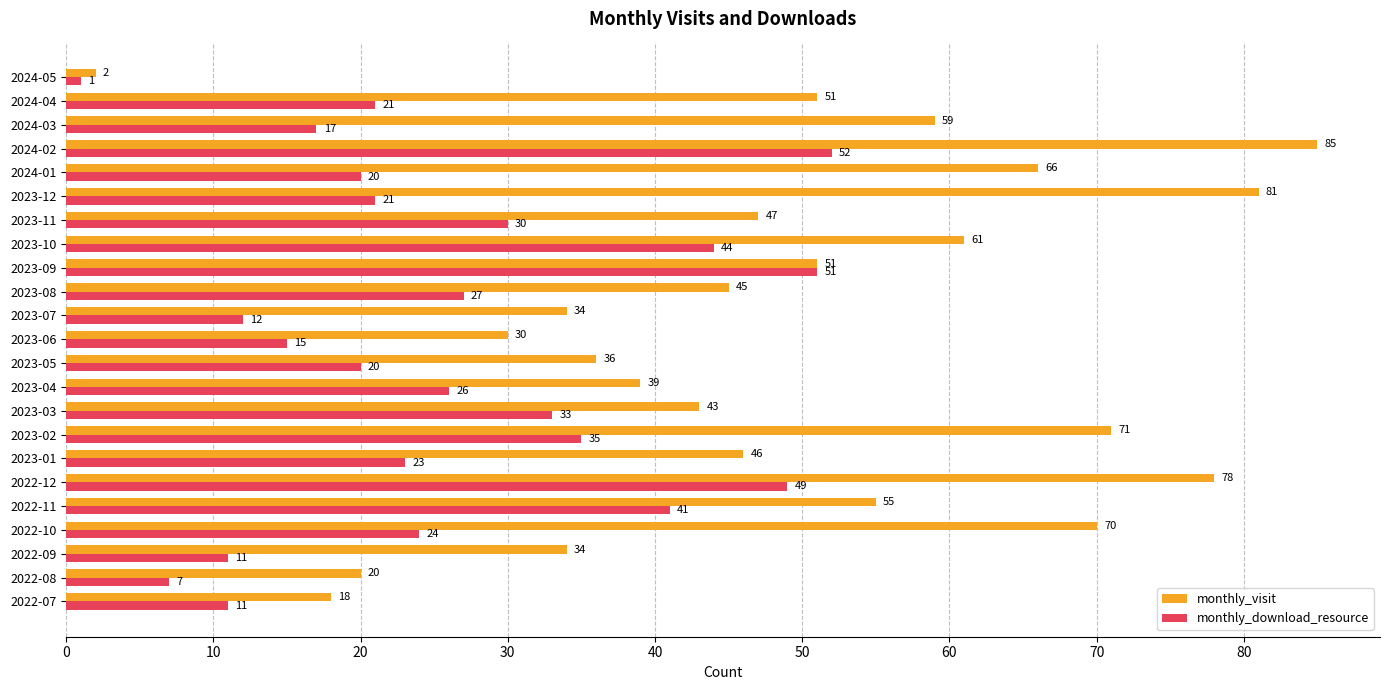

What is the difference between the highest and lowest values at 2024-02?

33